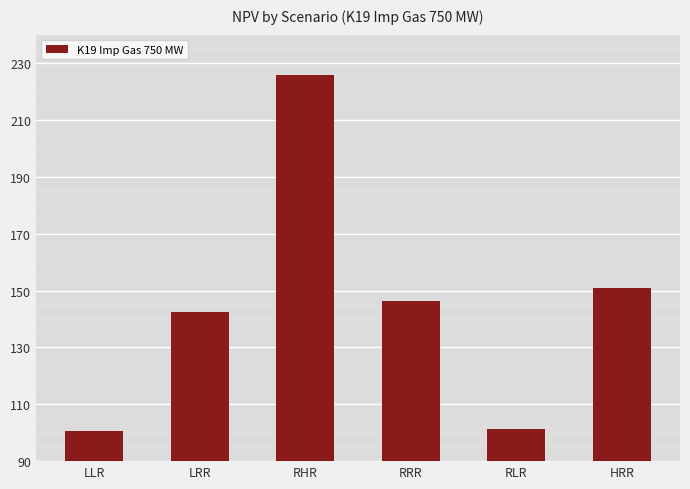

Which has a higher value, RLR or RHR?

RHR